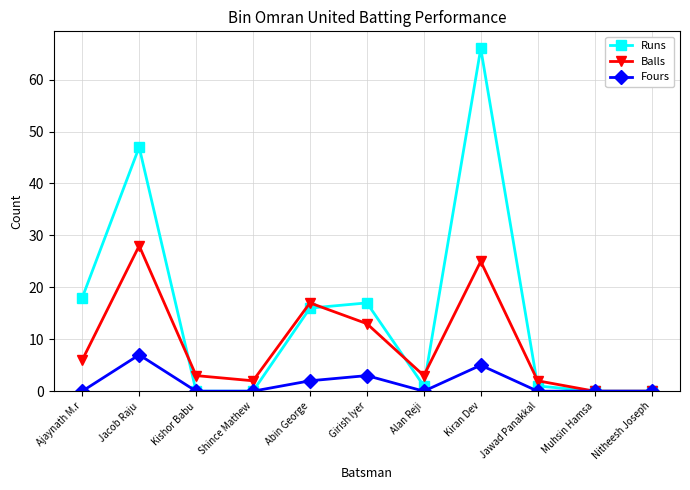

What is the greatest value displayed?

66